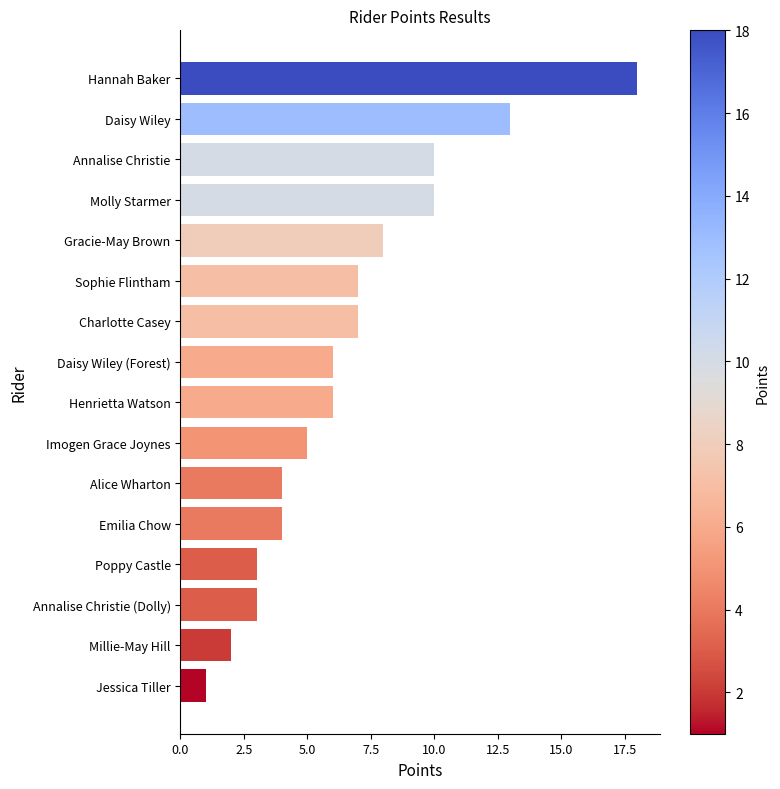

Reading top to bottom, what are all the values shown in this chart?

Hannah Baker=18	Daisy Wiley=13	Annalise Christie=10	Molly Starmer=10	Gracie-May Brown=8	Sophie Flintham=7	Charlotte Casey=7	Daisy Wiley (Forest)=6	Henrietta Watson=6	Imogen Grace Joynes=5	Alice Wharton=4	Emilia Chow=4	Poppy Castle=3	Annalise Christie (Dolly)=3	Millie-May Hill=2	Jessica Tiller=1